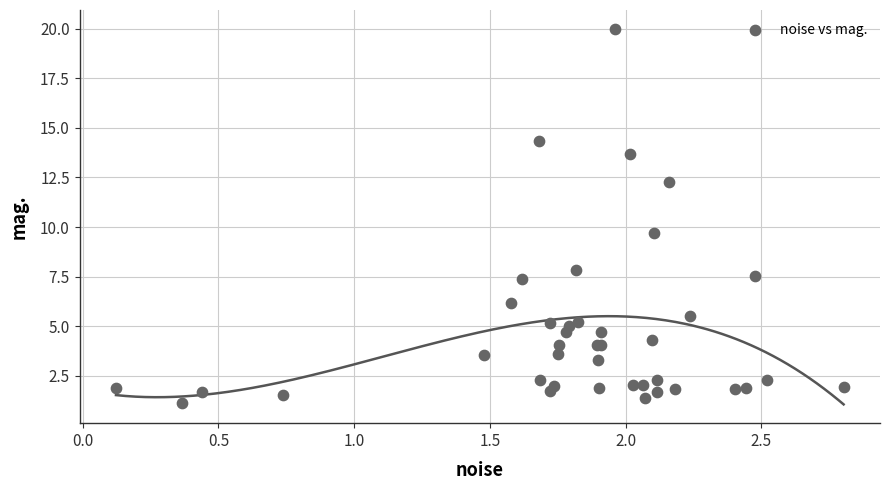

What Y value in the scatter plot is closest to 10?

9.7